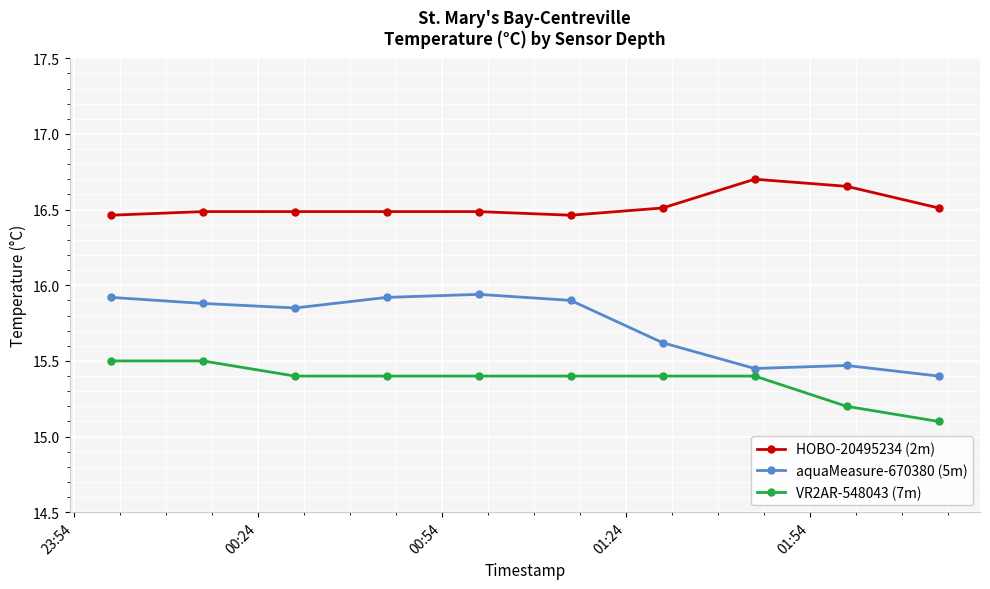

Which series has the largest total across all categories?

HOBO-20495234 (2m)